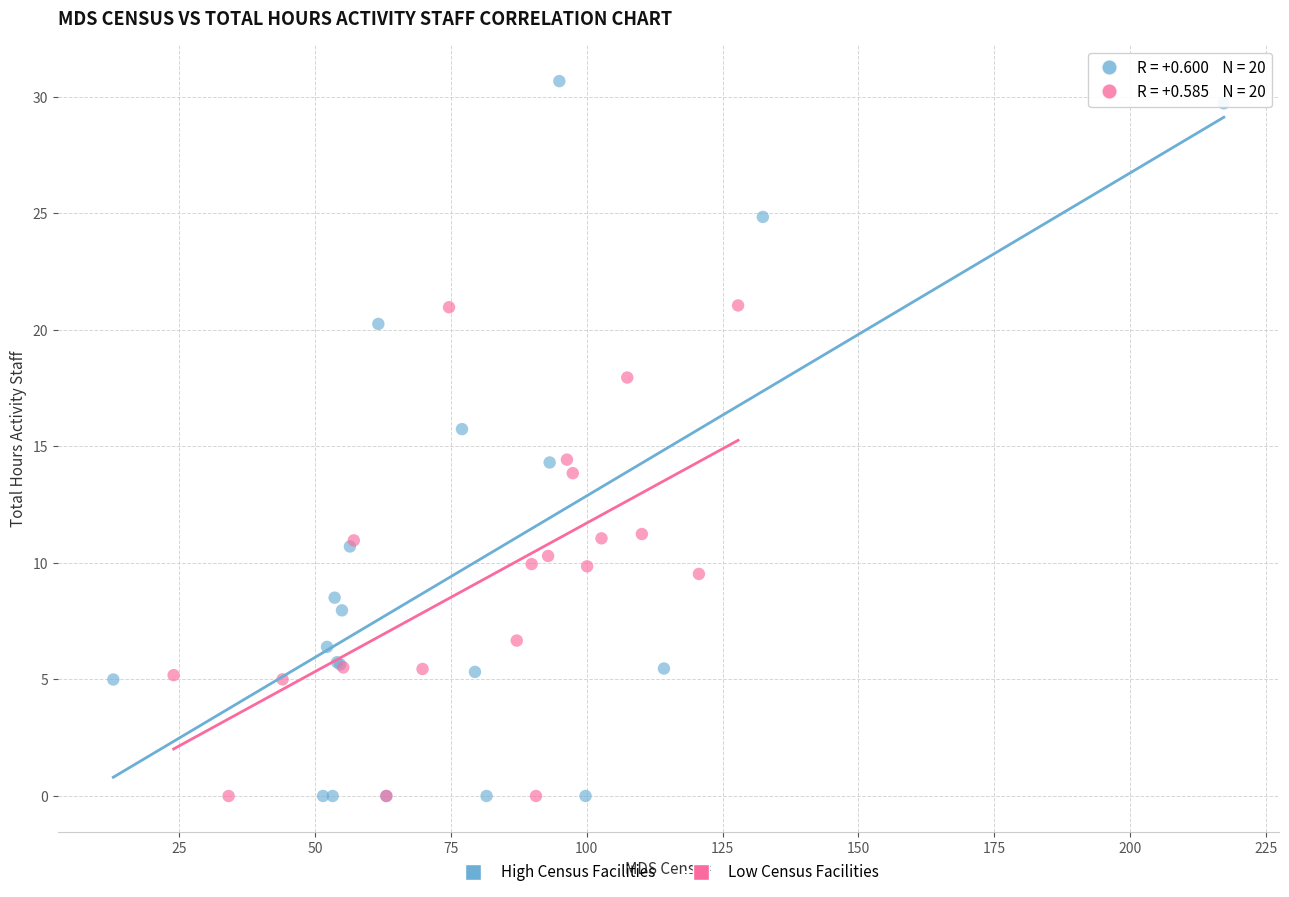

Which series reaches the maximum Y coordinate?

High Census Facilities